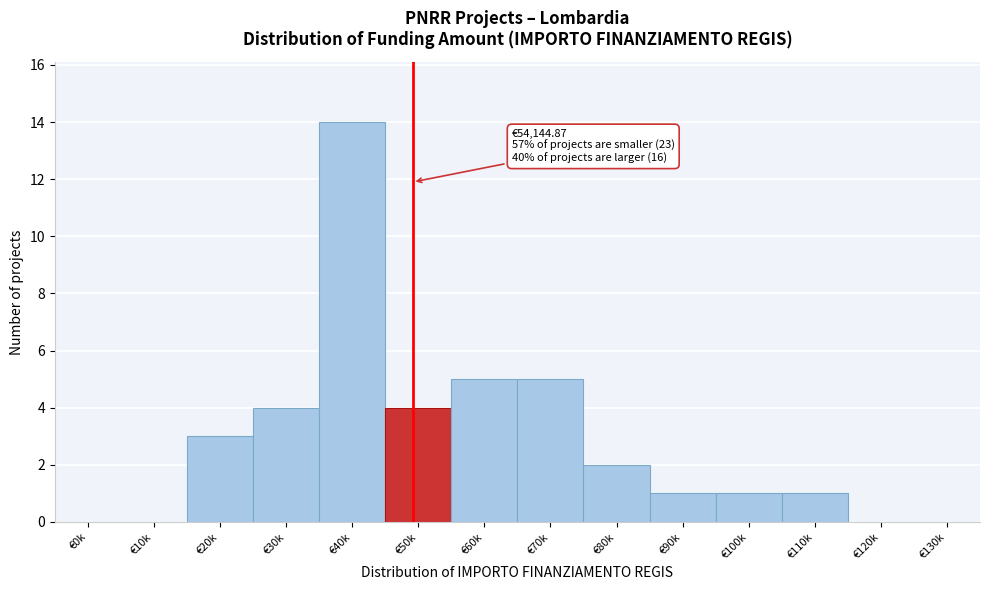

Reading left to right, list all the values displayed in this chart.

€0k=0	€10k=0	€20k=3	€30k=4	€40k=14	€50k=4	€60k=5	€70k=5	€80k=2	€90k=1	€100k=1	€110k=1	€120k=0	€130k=0